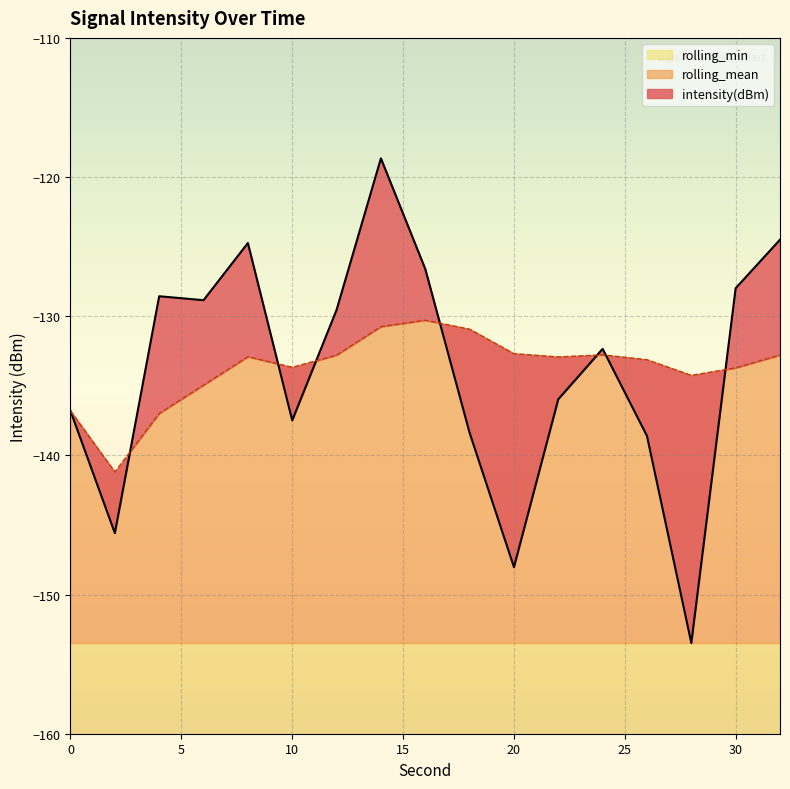

True or false: intensity(dBm) has more than 0 interior local peaks.

True